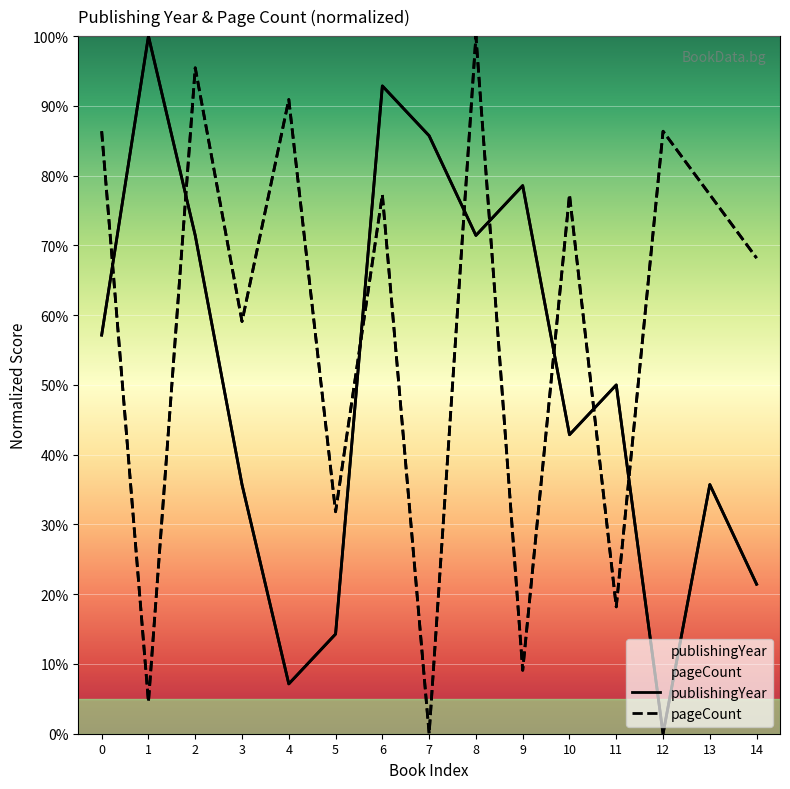

True or false: pageCount and publishingYear cross at least once.

True